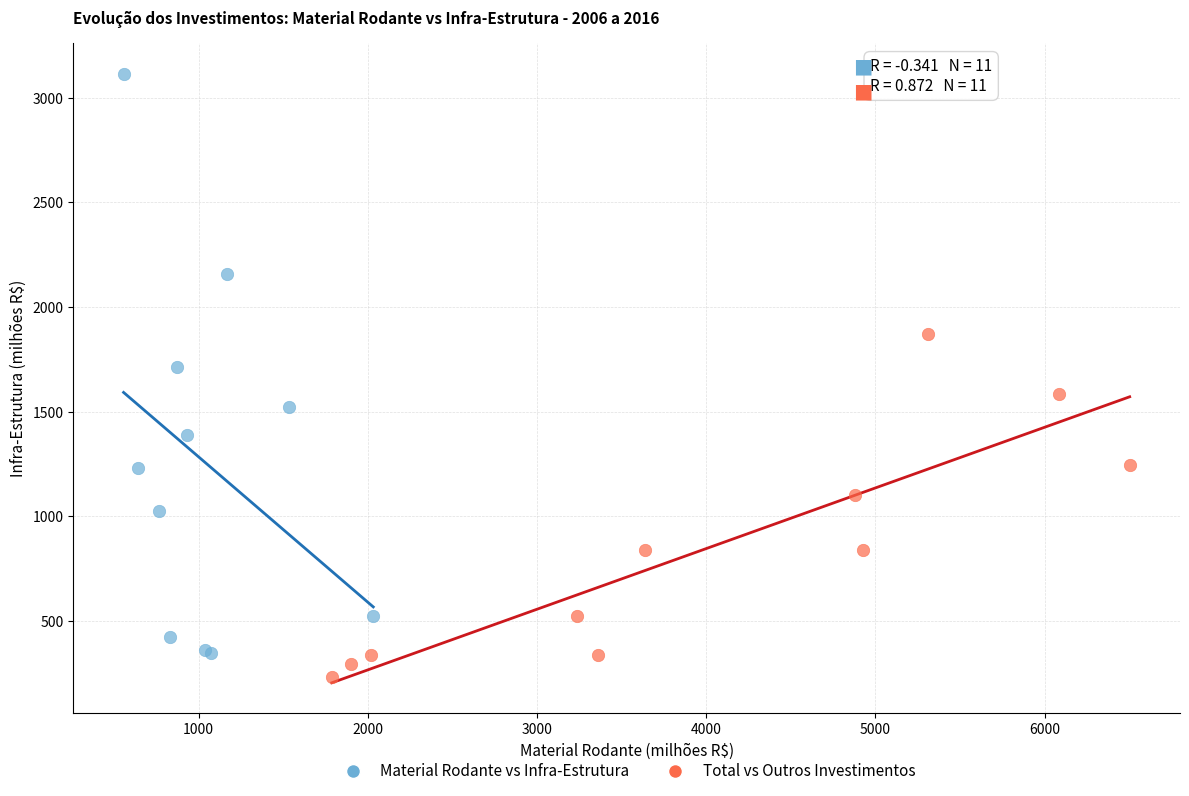

Which series has the largest Y range (max minus min)?

Material Rodante vs Infra-Estrutura